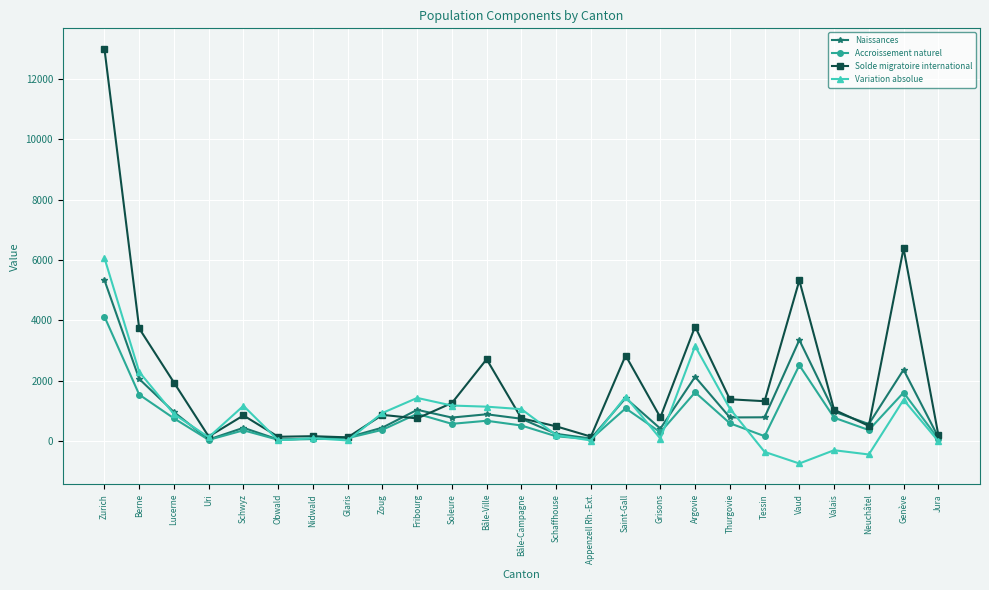

What is the value of the Solde migratoire international point at the 15th from the left?

146